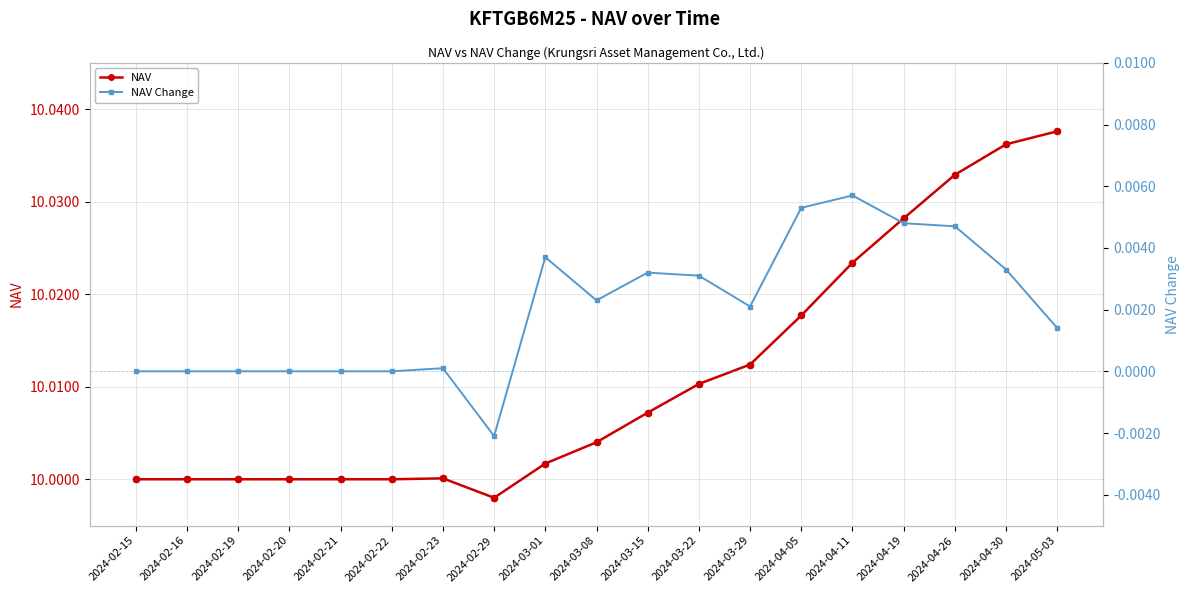

What are all the series names shown in the legend?

NAV, NAV Change